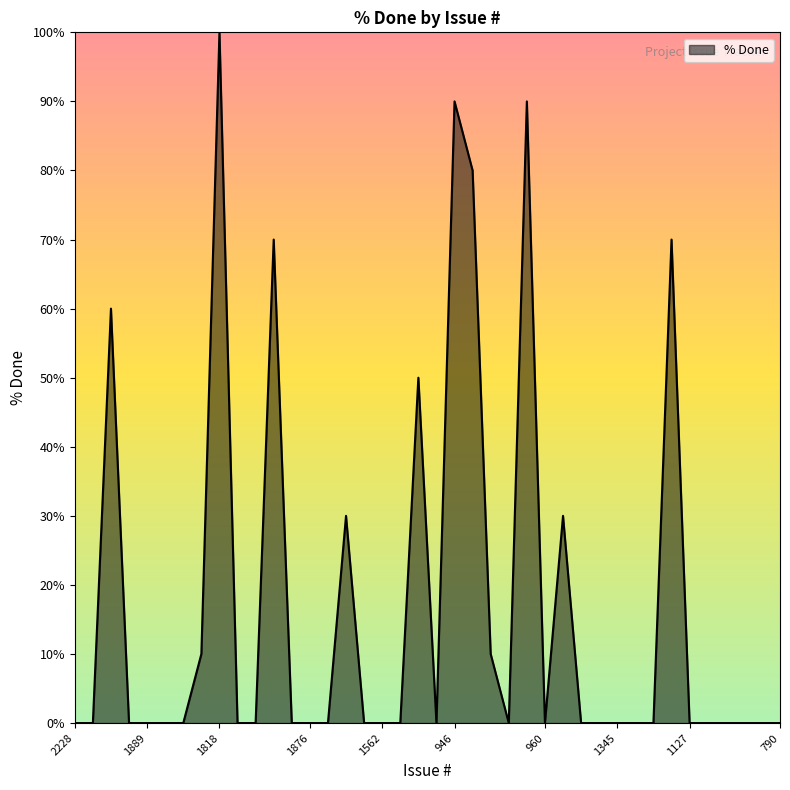

What is the maximum value shown in the chart?

100